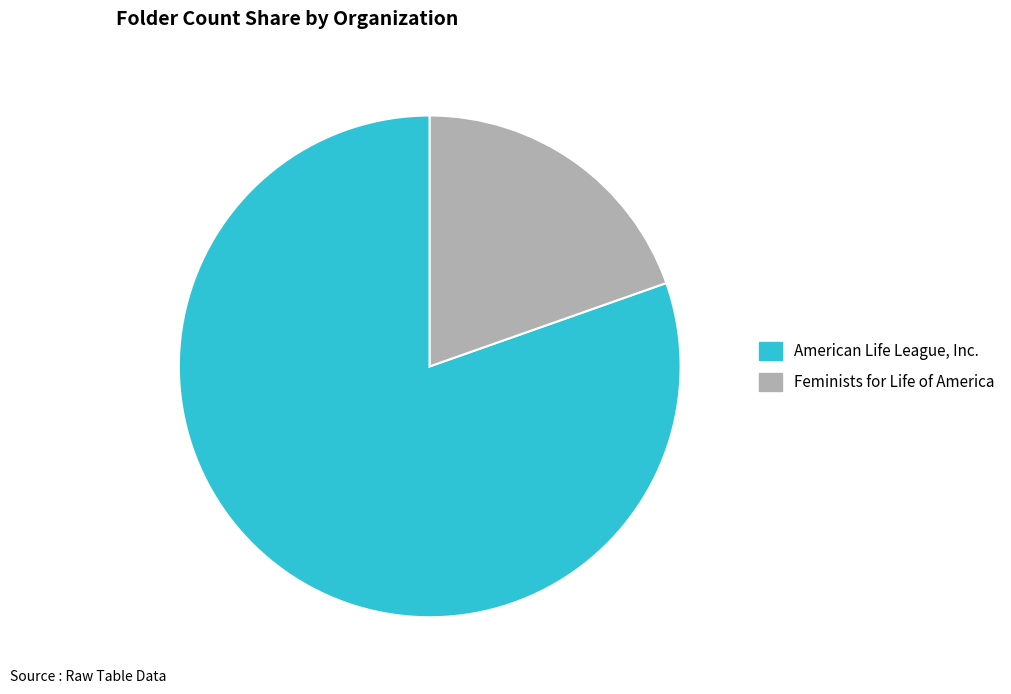

Which category has the smallest portion of the pie?

Feminists for Life of America